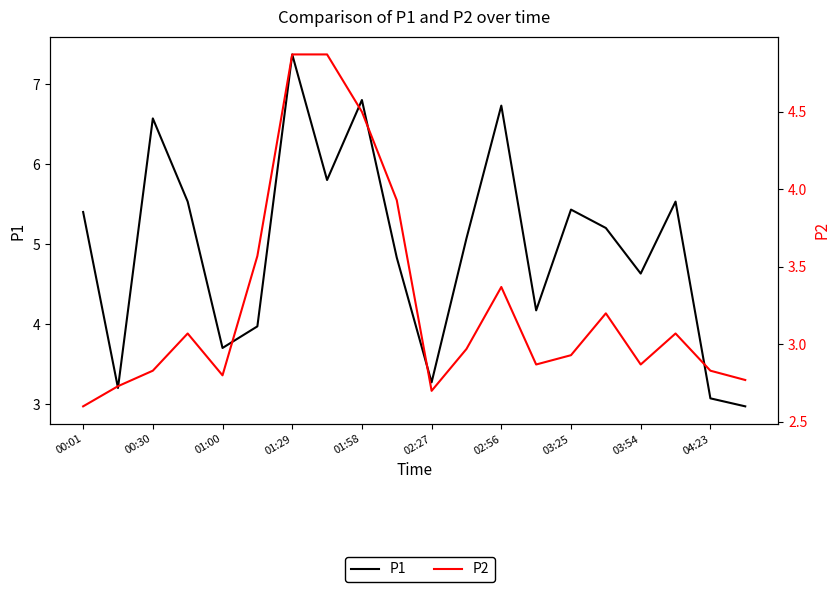

Does the chart display data point markers on the line(s)?

No